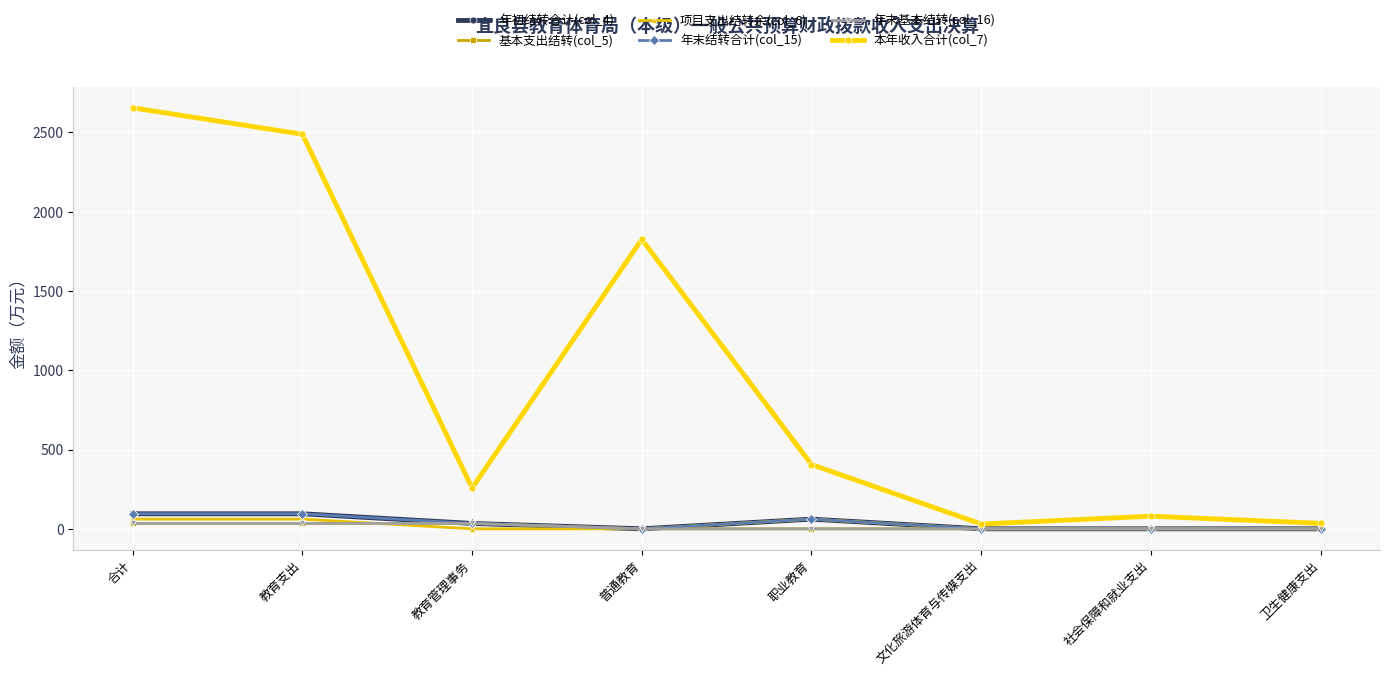

Is this an area chart (filled region under the line)?

No